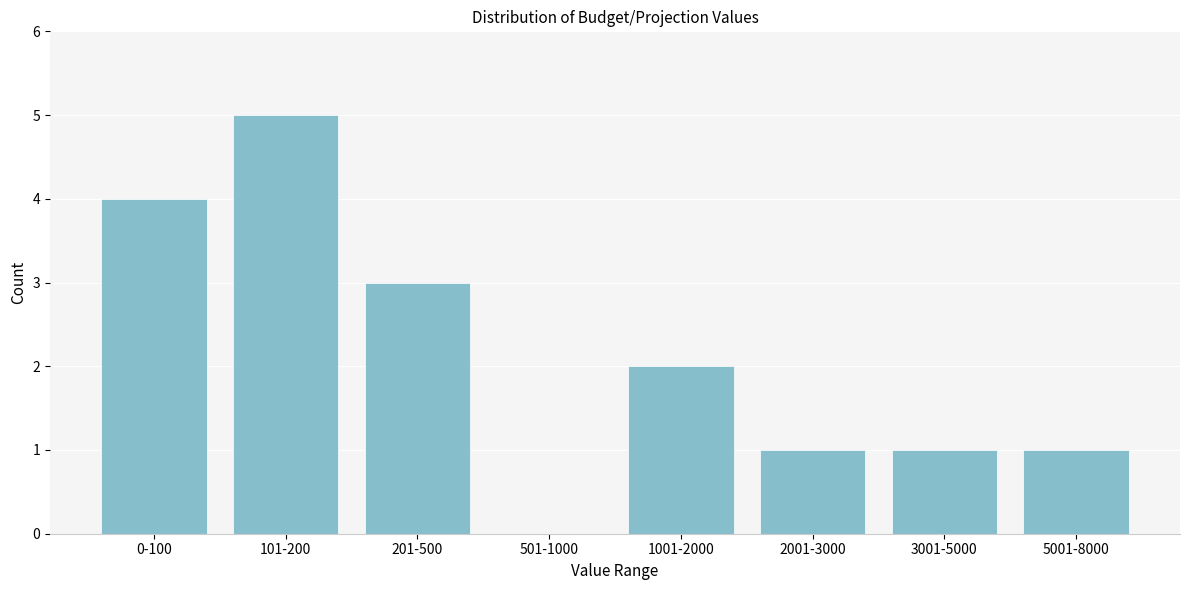

Reading right to left, list all the values displayed in this chart.

5001-8000=1	3001-5000=1	2001-3000=1	1001-2000=2	501-1000=0	201-500=3	101-200=5	0-100=4